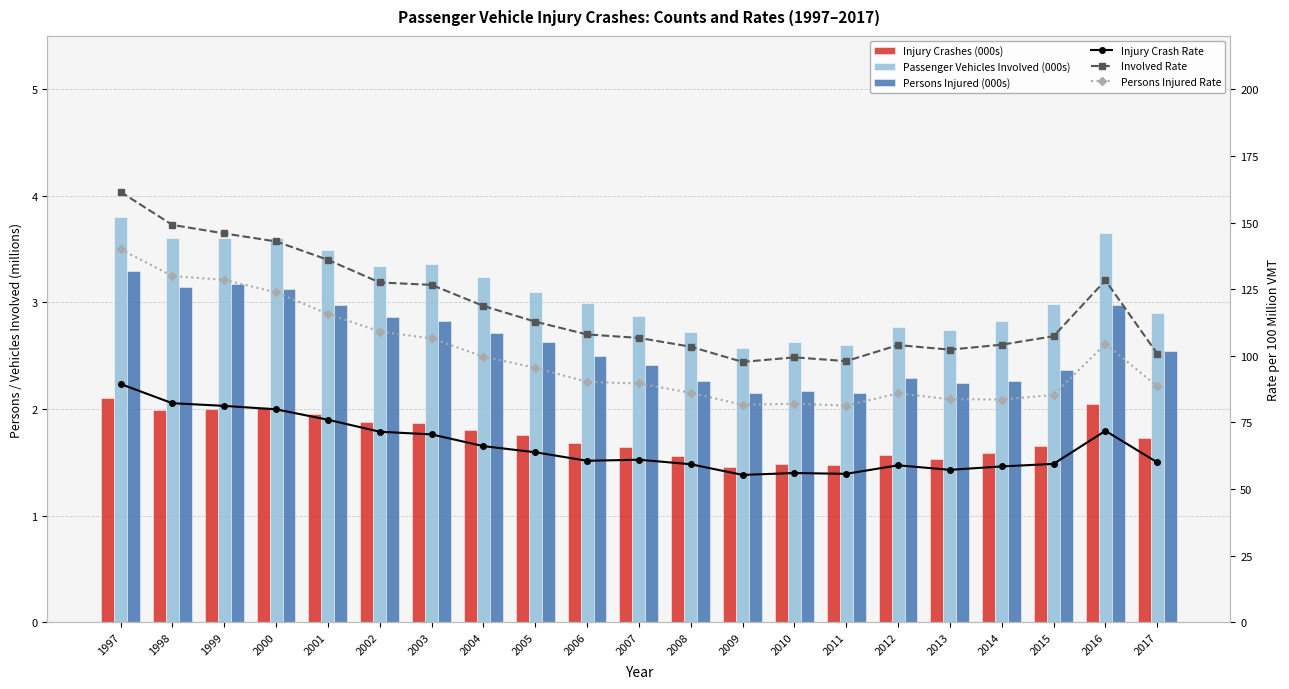

Are the bars grouped side by side (vs. stacked)?

Yes